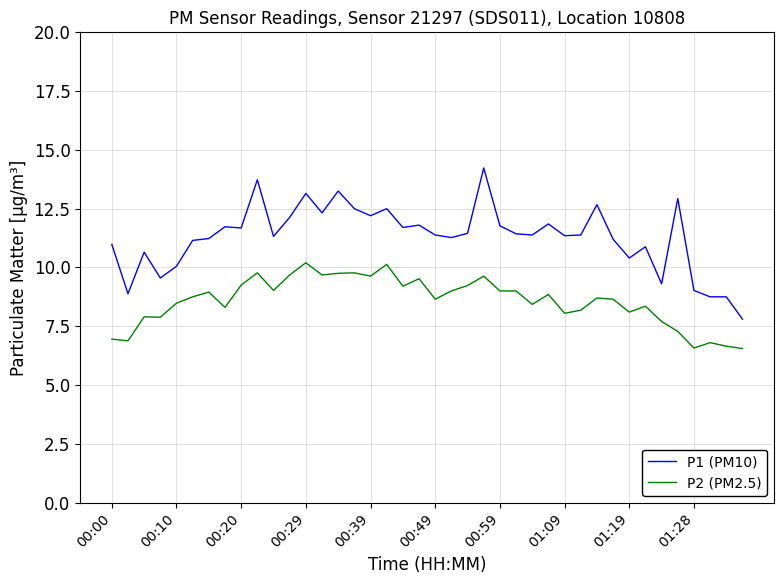

What is the maximum value shown in the chart?

14.2